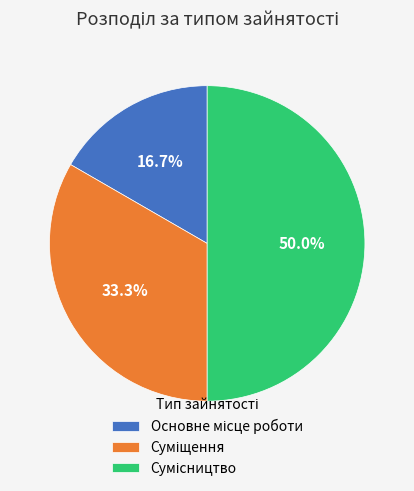

Does any single category account for the majority?

No